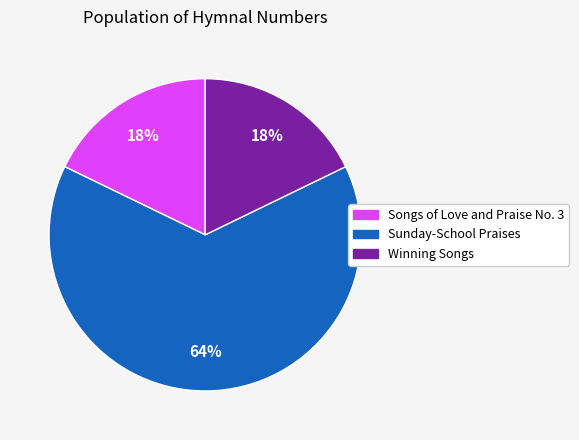

Is the sum of Sunday-School Praises and Winning Songs greater than half?

Yes